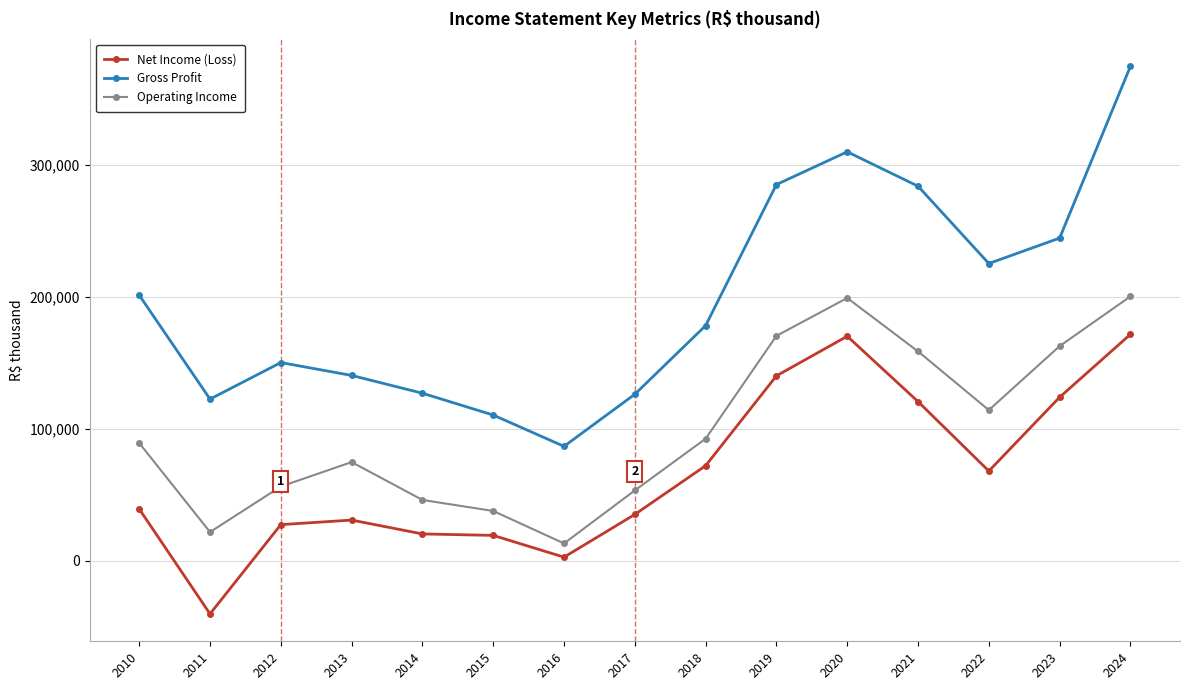

In Gross Profit, how many points are lower than both neighbors (excluding endpoints)?

3